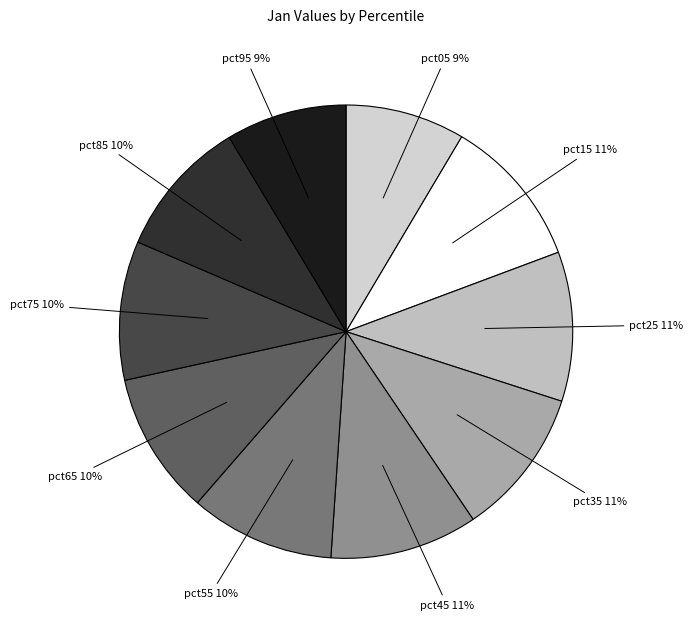

To the nearest percent, what is the difference between the largest and smallest slice percentages?

2%